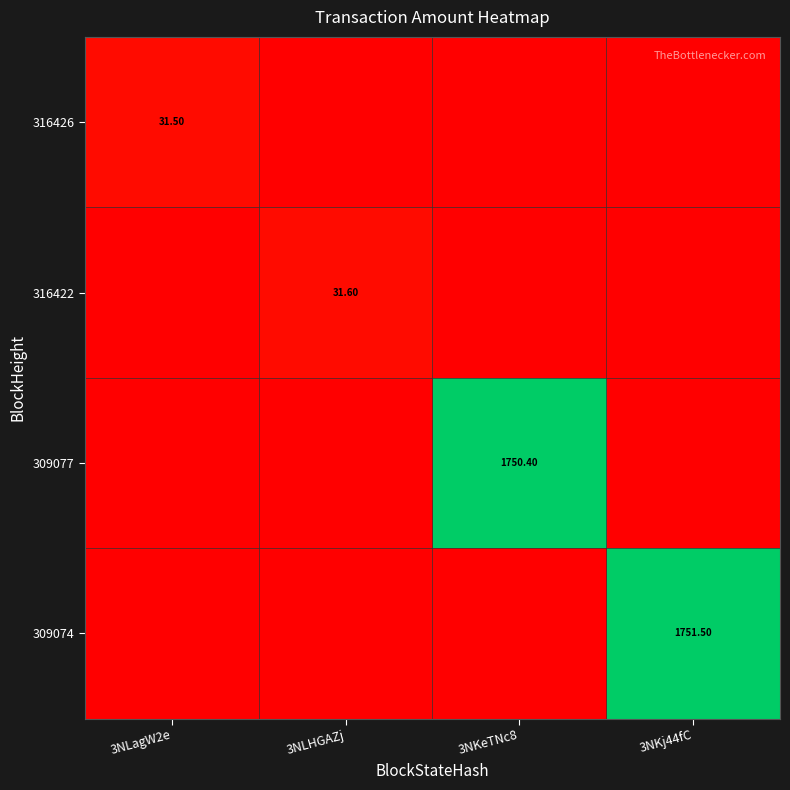

Is the value of 316426 at 3NLagW2e greater than the value of 316422 at 3NLHGAZj?

No